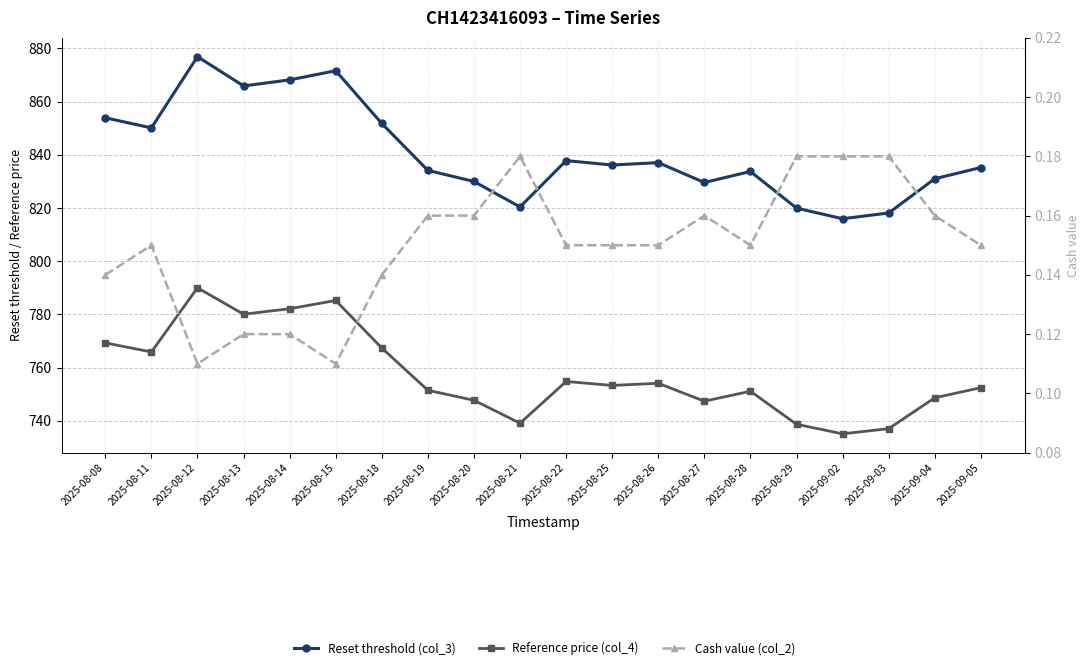

How many lines are shown in the chart?

3